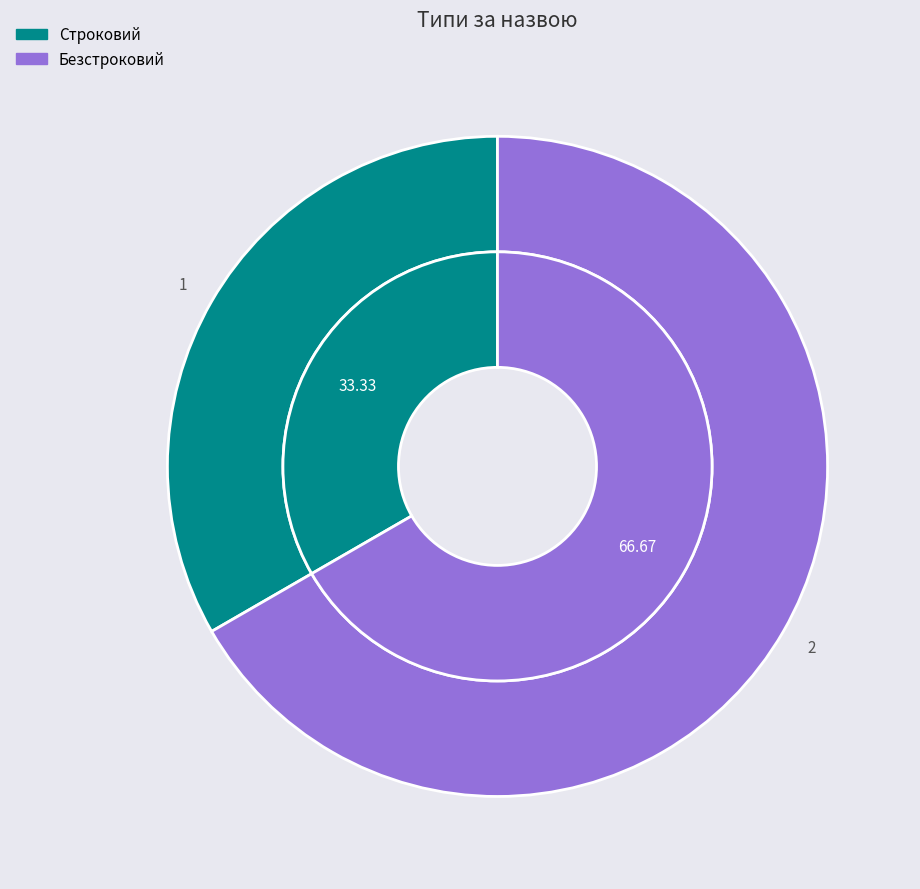

Do Строковий and Безстроковий together represent more than half of the pie?

Yes